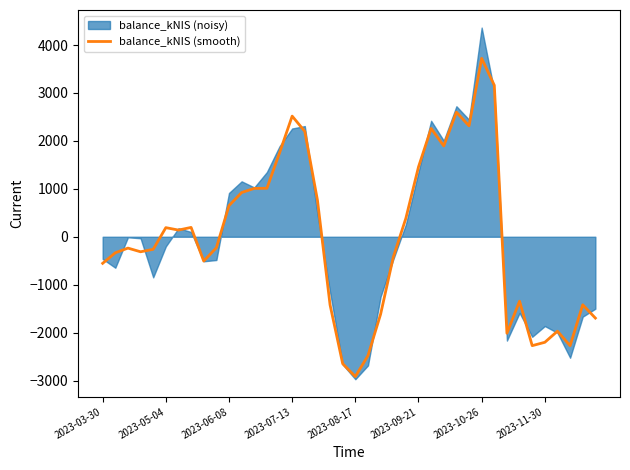

What is the maximum value for balance_kNIS (smooth)?

3721.1